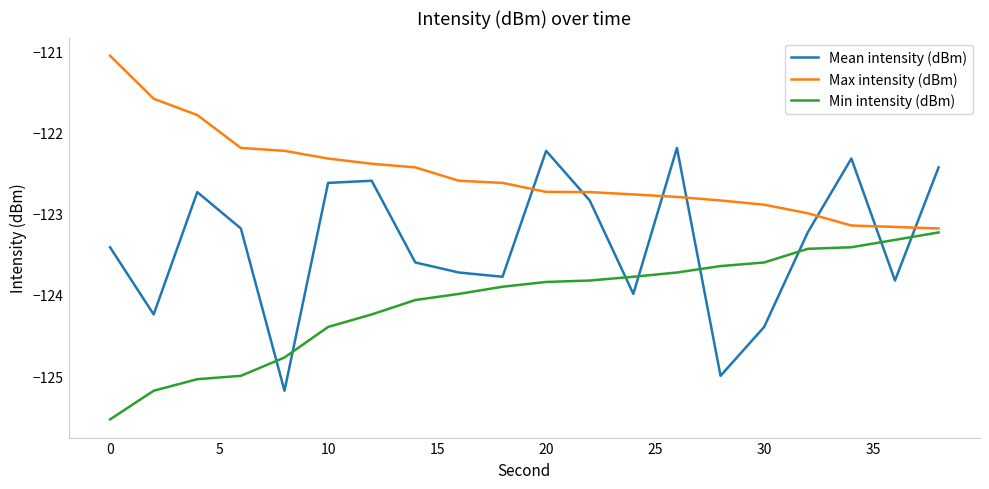

Which series has the largest total across all categories?

Max intensity (dBm)